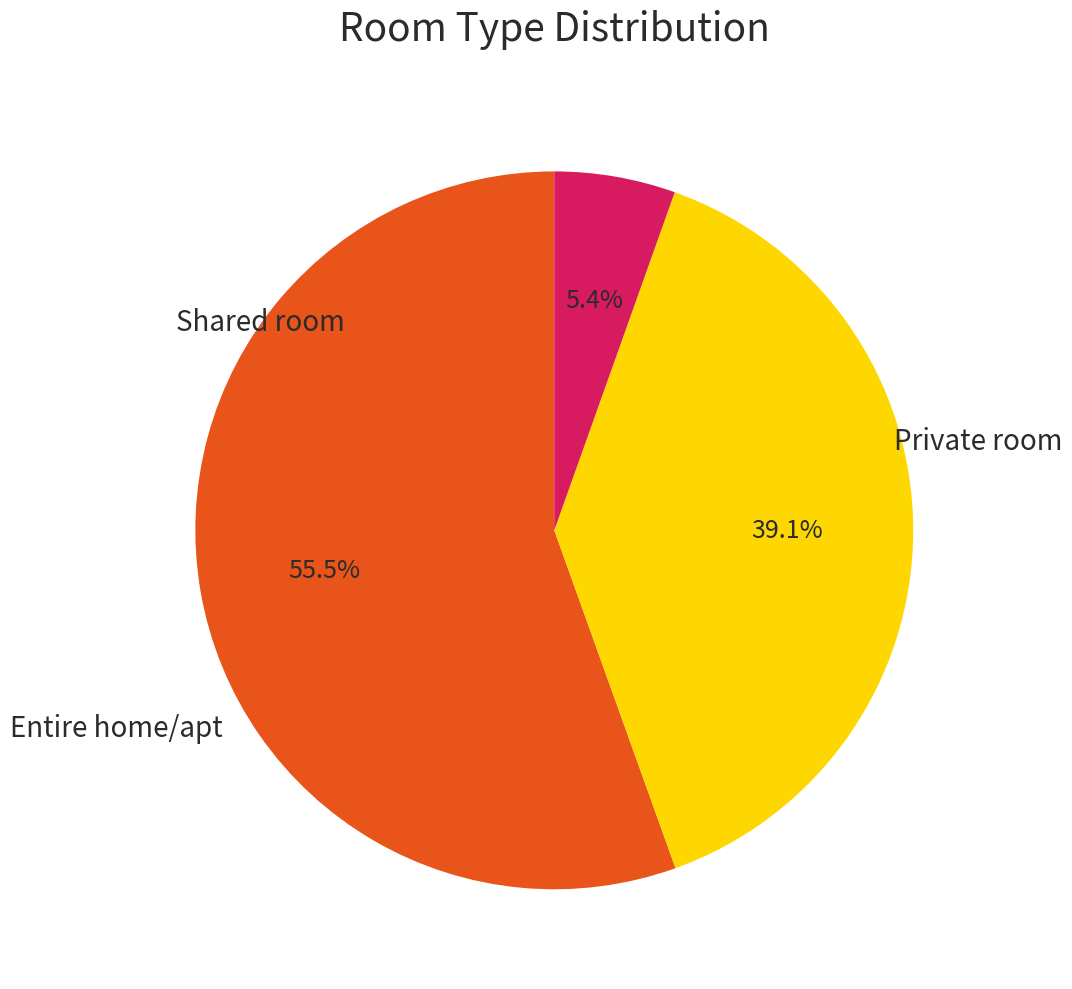

Is there any slice that represents more than half of the pie?

Yes